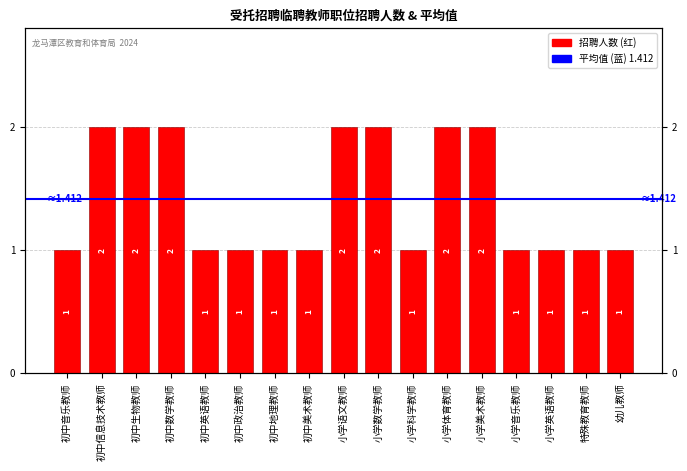

Which label corresponds to the largest value in the chart?

初中信息技术教师